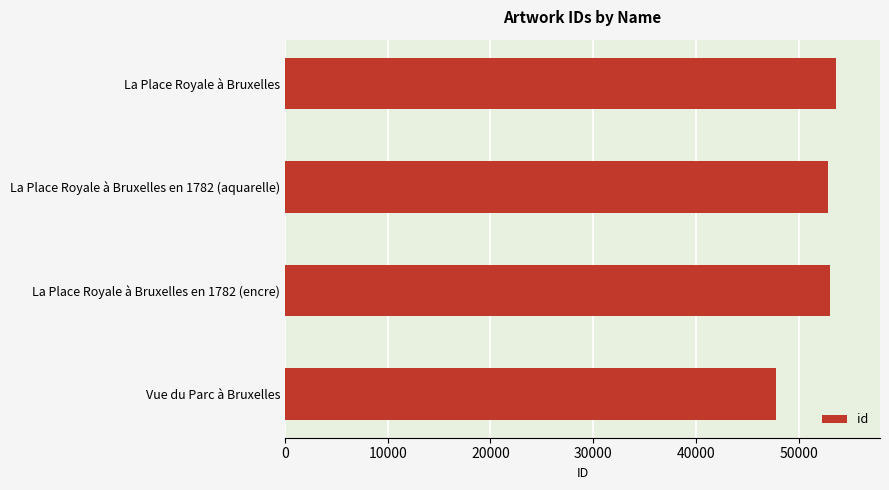

How many bars are there in total?

4